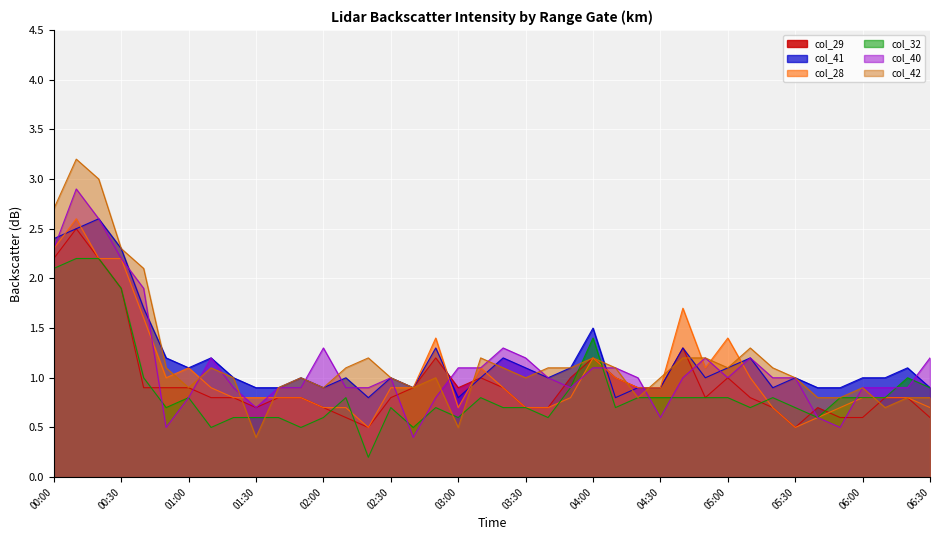

Which has a higher value, 2007/07/16 02:20 or 2007/07/16 01:40?

2007/07/16 01:40